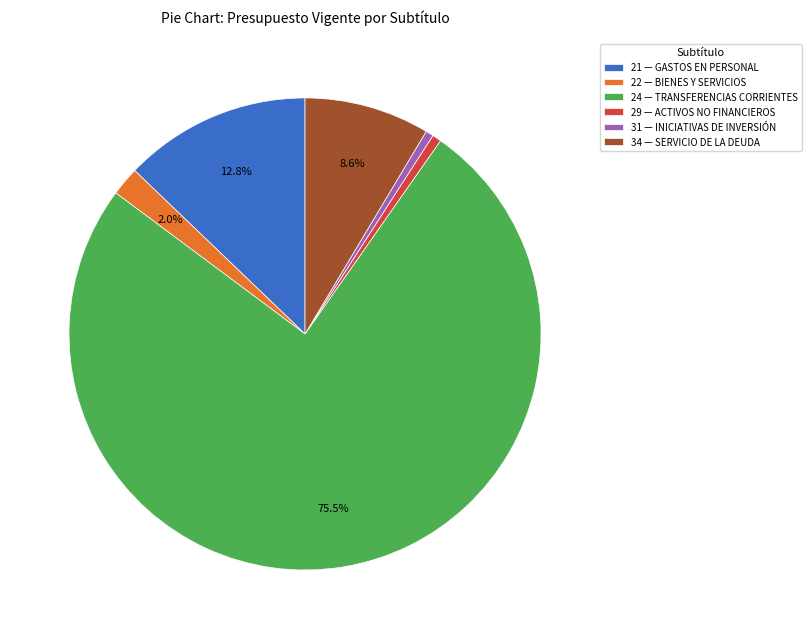

What is the largest slice in the pie chart?

24 — TRANSFERENCIAS CORRIENTES